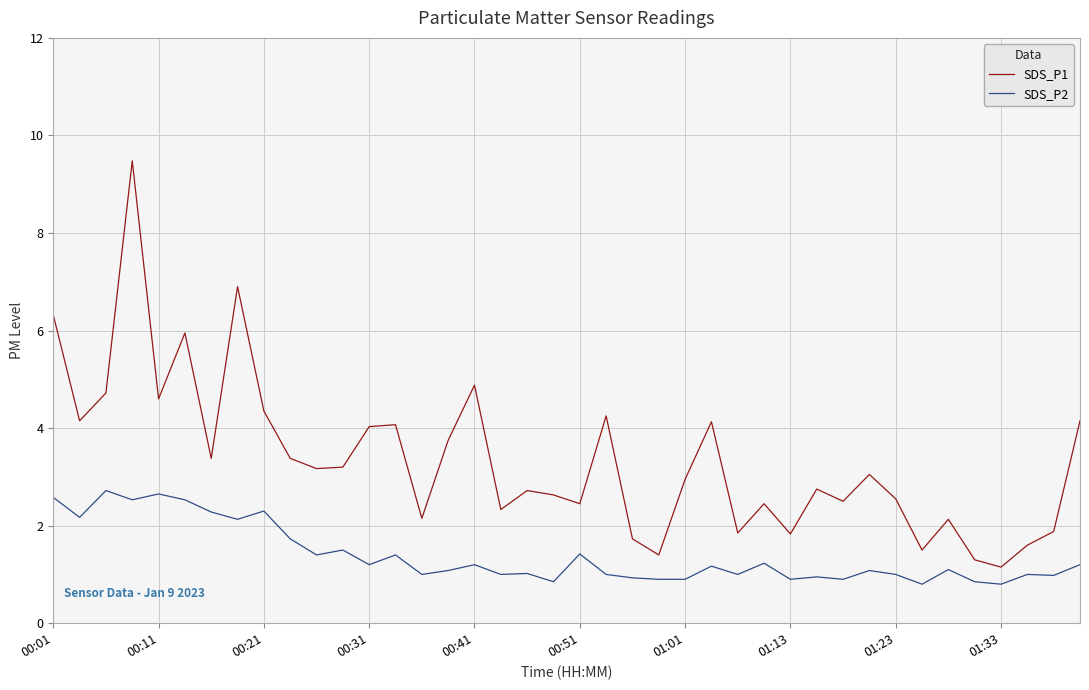

True or false: SDS_P2 and SDS_P1 intersect in this chart.

False